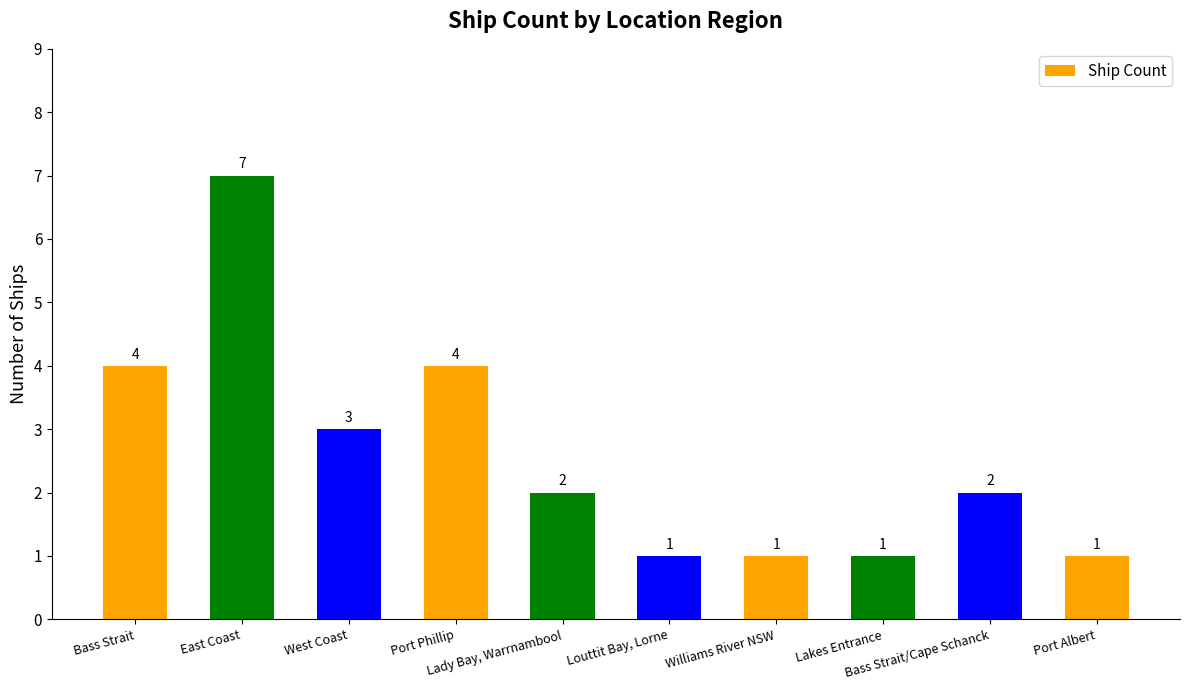

Count the number of categories in the chart.

10